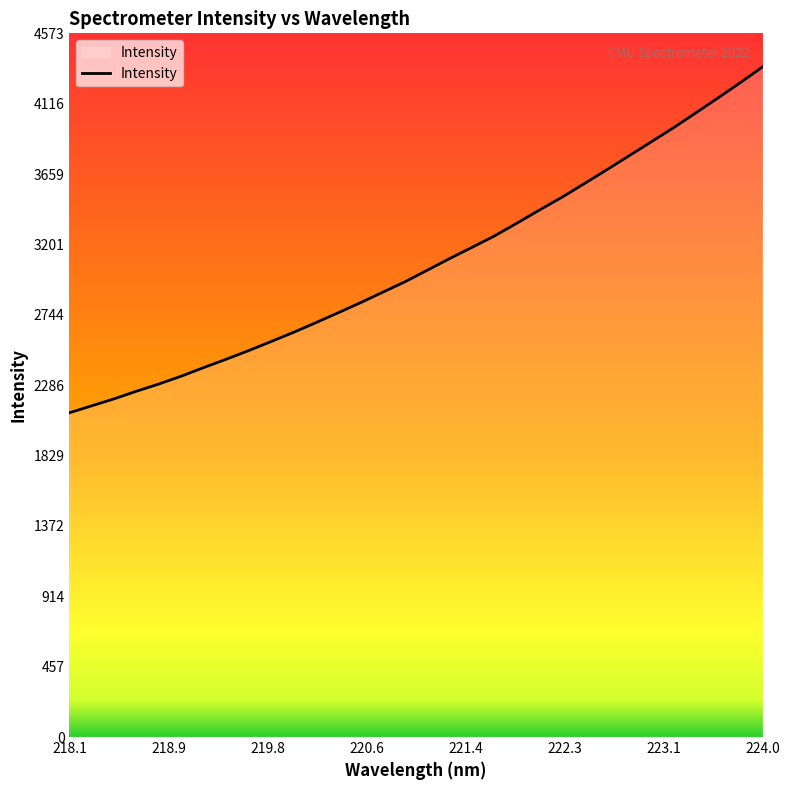

What is the maximum value shown in the chart?

4356.0